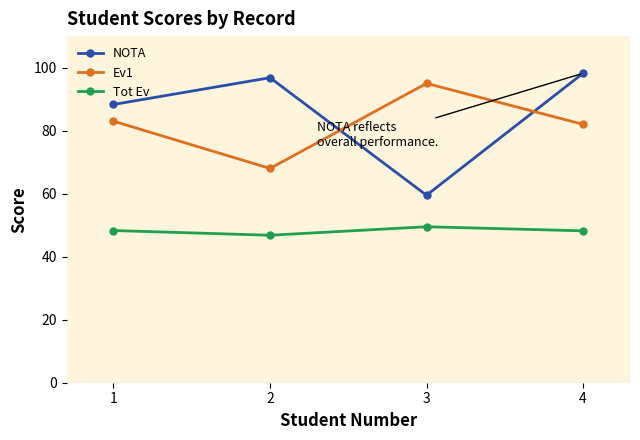

Which category has the highest value in the NOTA series?

4